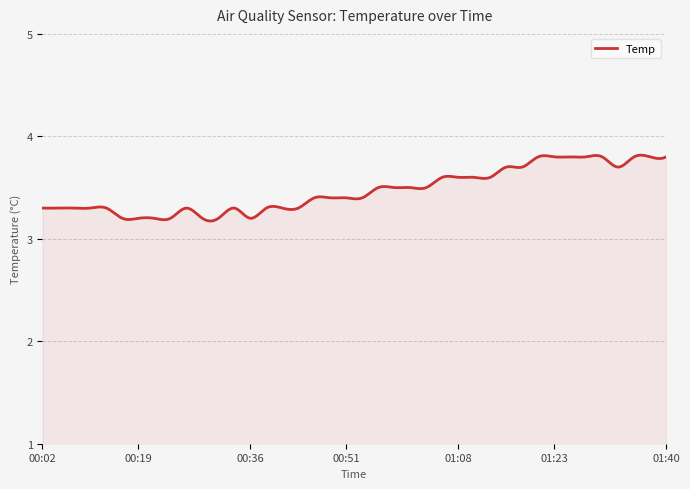

Count the values in the range 3 to 4.

300